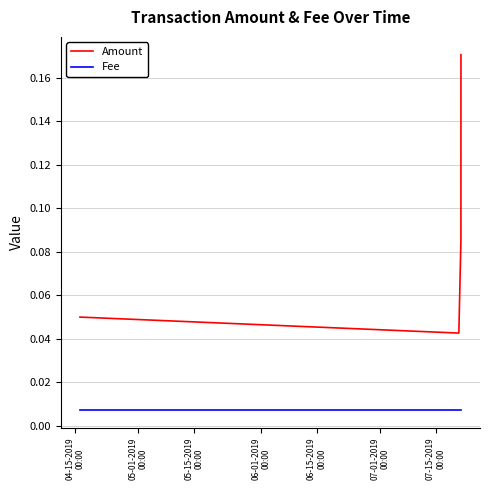

True or false: Amount and Fee intersect in this chart.

False